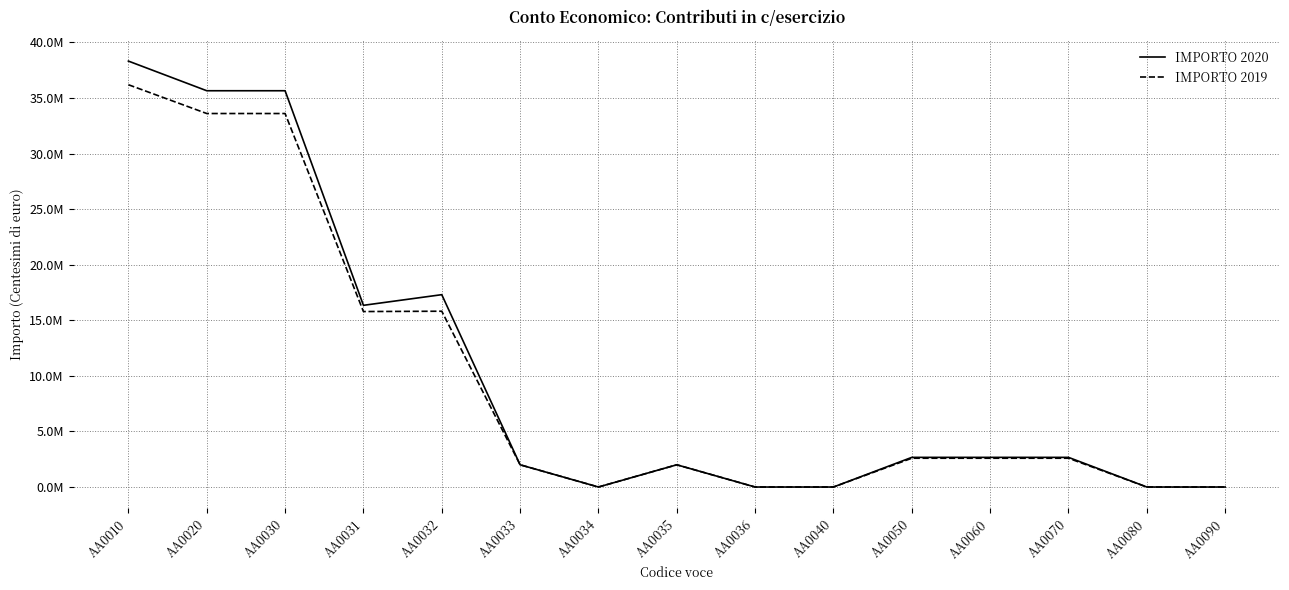

Which category has the lowest value across all series?

AA0034